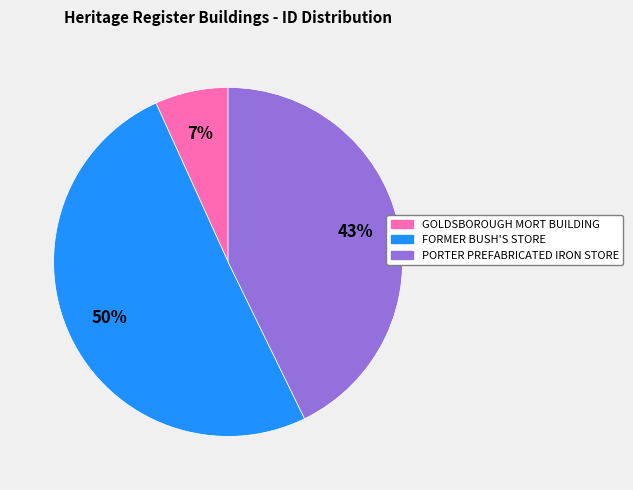

Is it true that FORMER BUSH'S STORE is 41% of the pie?

False